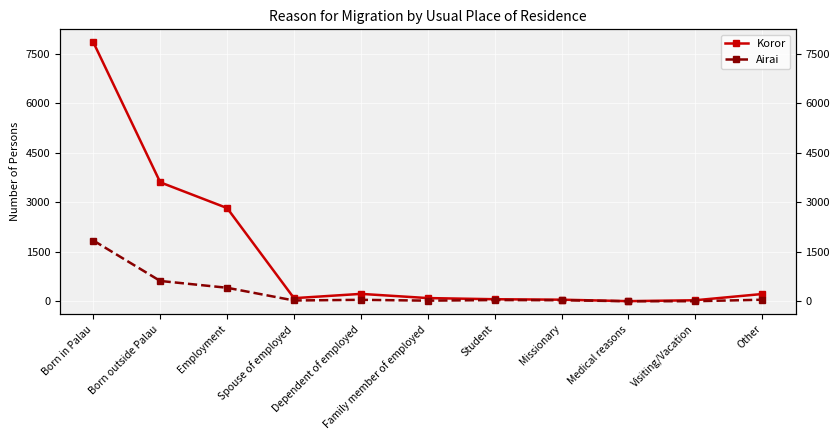

What is the spread (max minus min) of values at Born in Palau?

6002